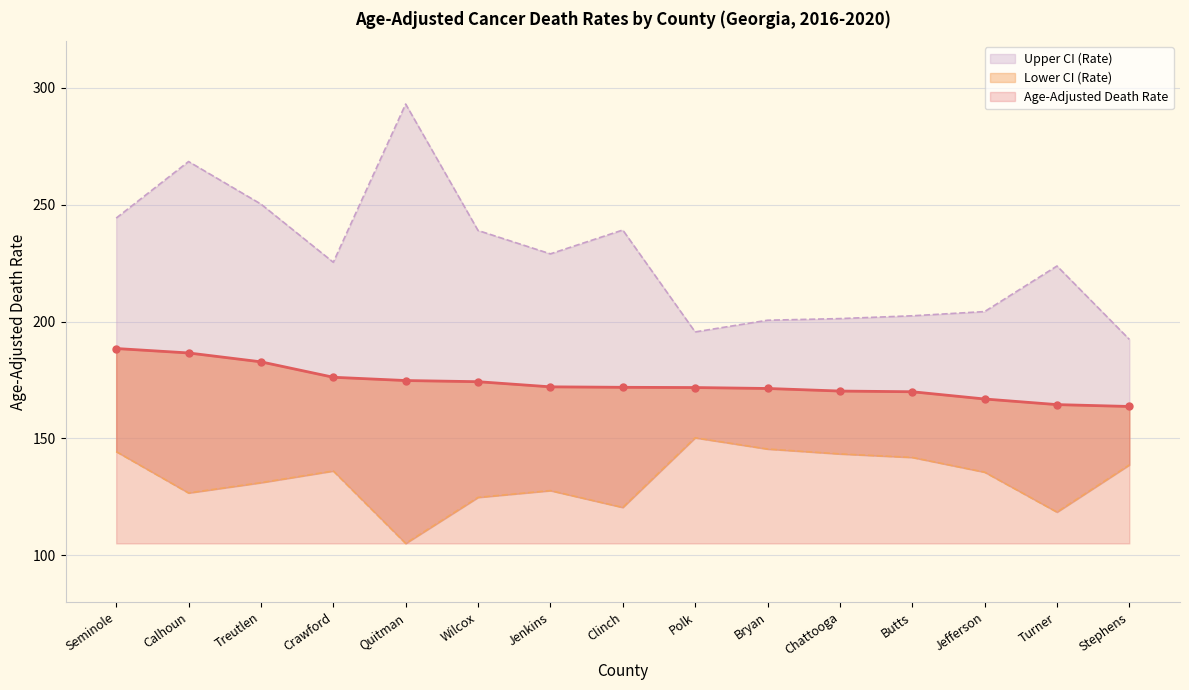

True or false: Upper CI (Rate) has a value of 202.5 at Butts.

True